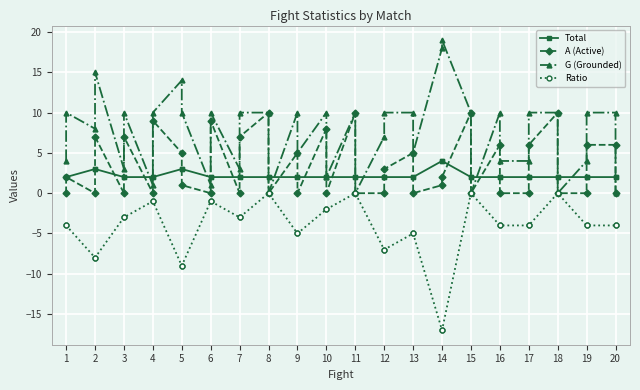

The A (Active) series shows 0 at 8. True or false?

True